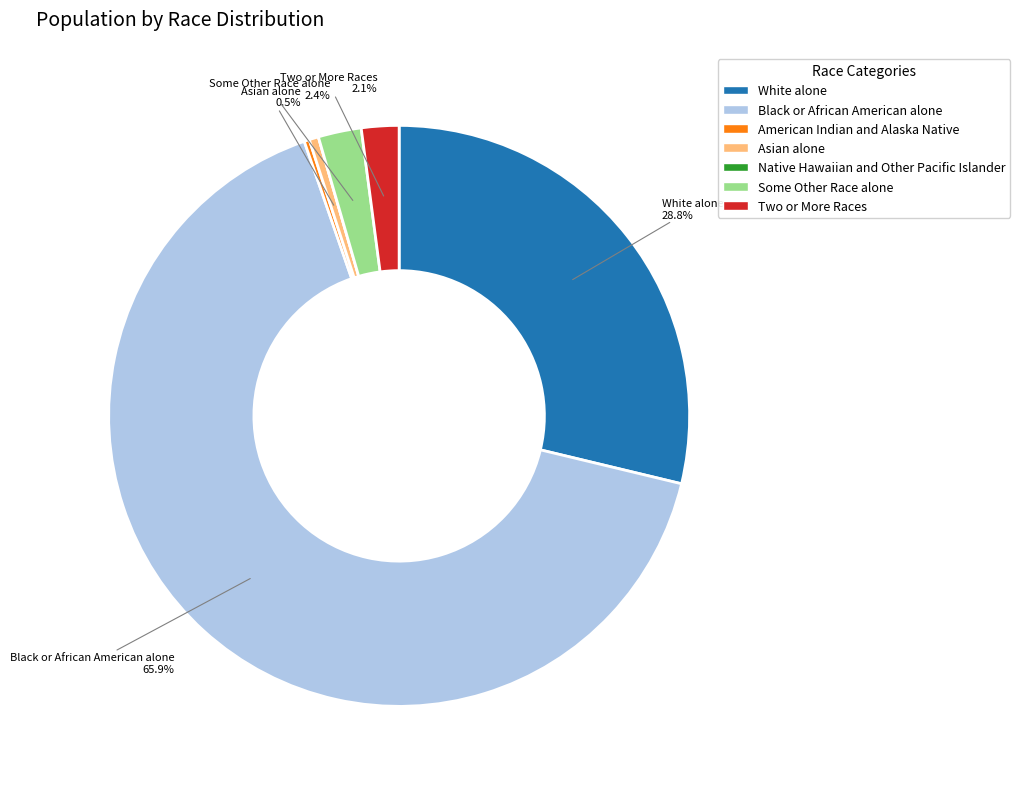

Is it true that White alone is 42% of the pie?

False